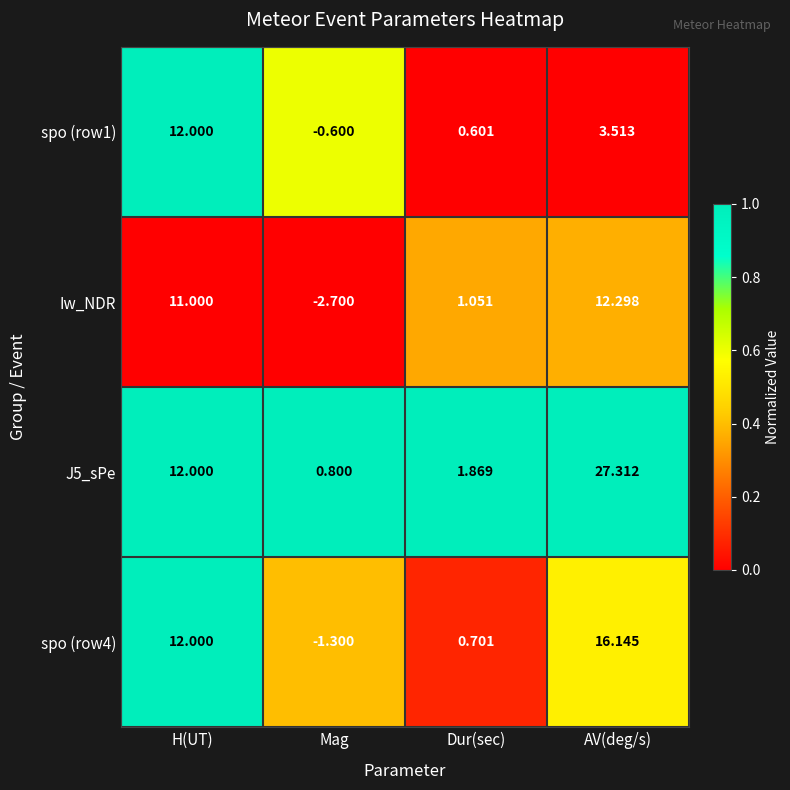

What is the total value across all series at H(UT)?

47.0